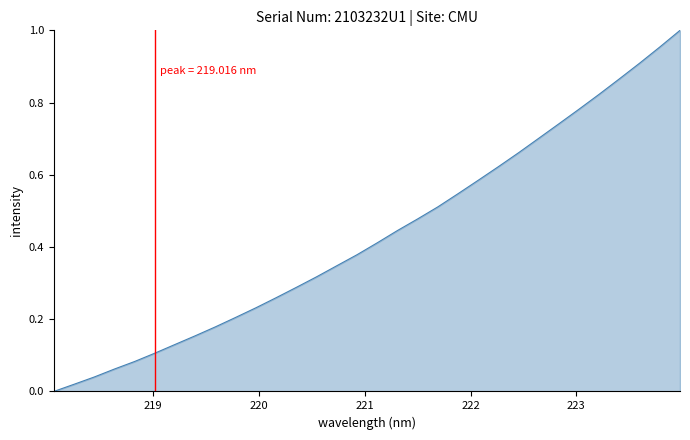

What is the sum of all values?

13.8